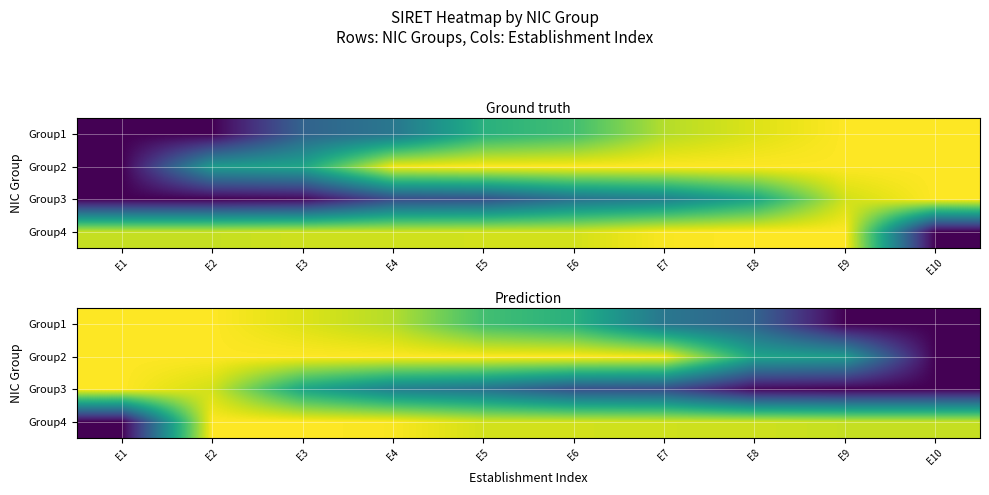

The value of Group1 at E7 is 0.4. True or false?

True